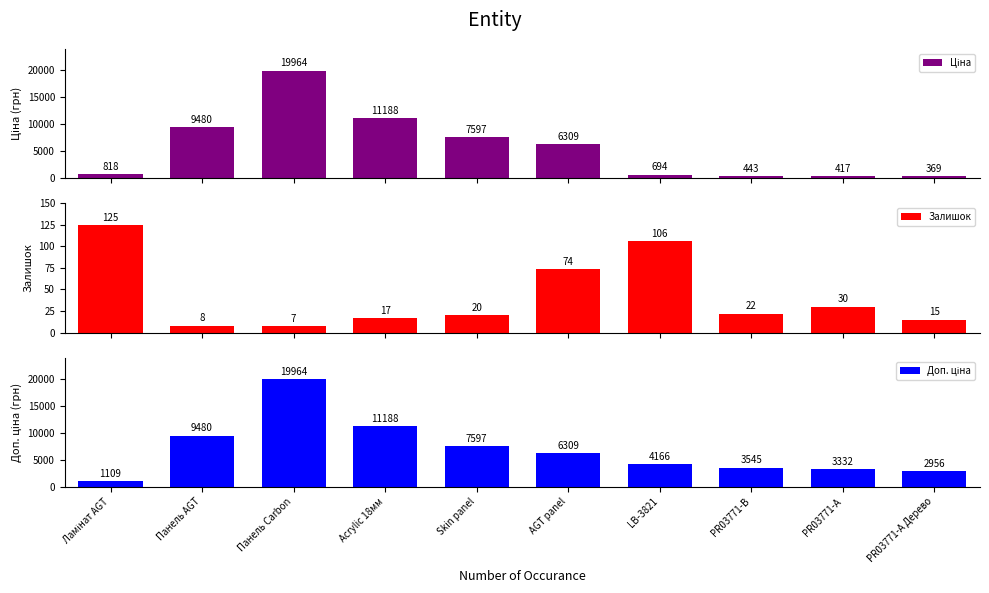

What is the sum of the Доп. ціна values at Acrylic 18мм and PR03771-B?

14733.1